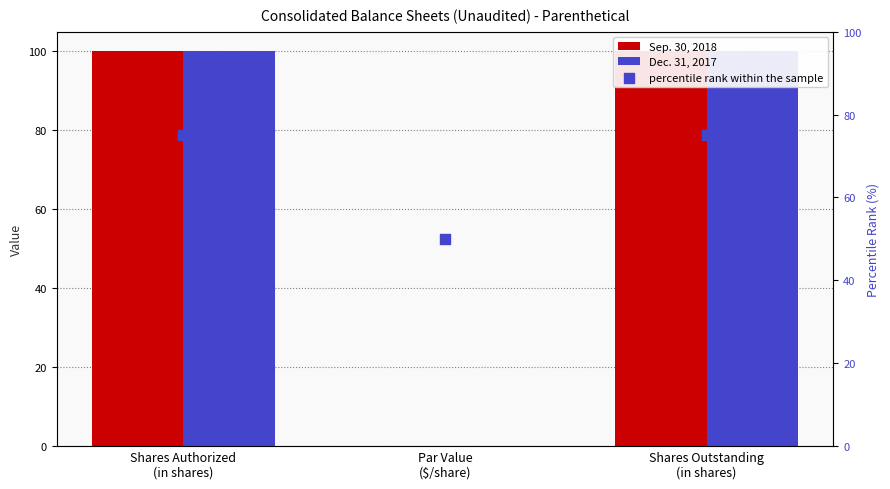

Which series reaches the minimum Y coordinate?

Sep. 30, 2018